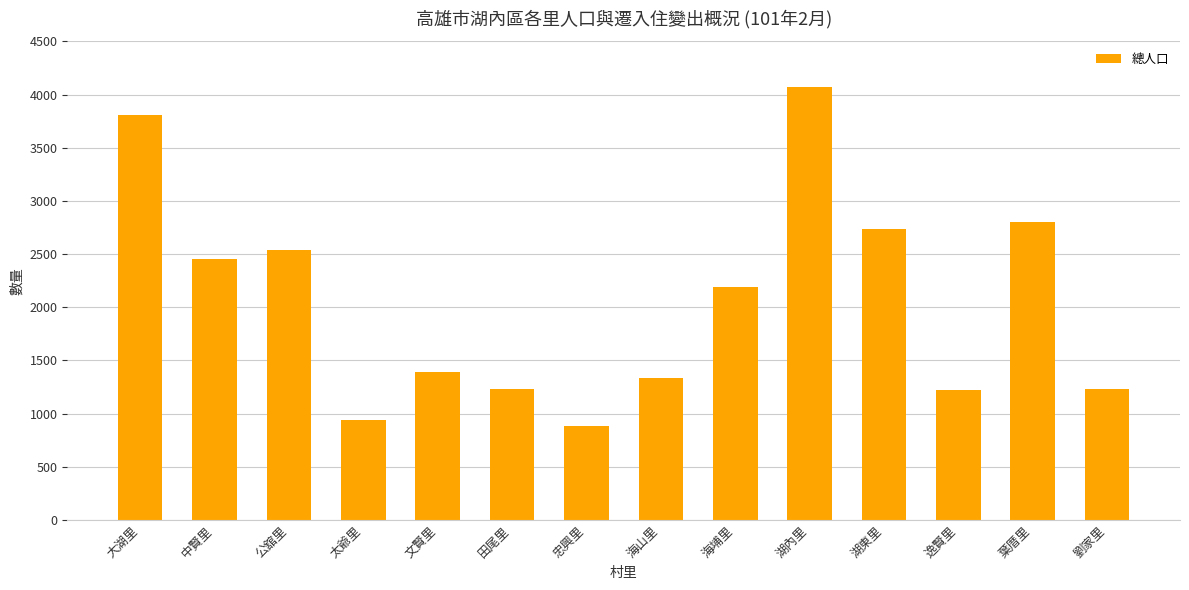

What is the smallest value displayed?

884